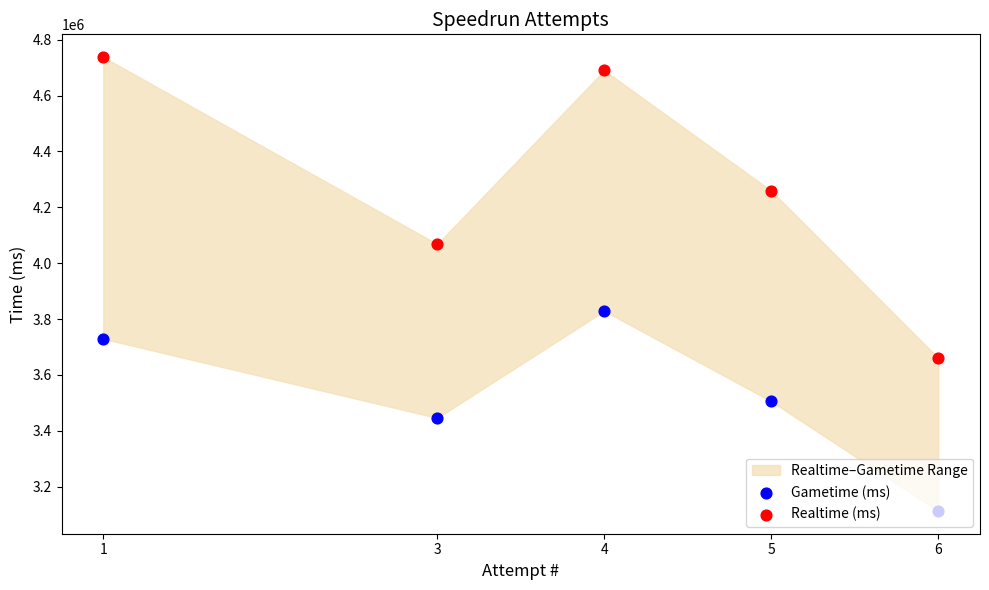

Which series has the largest total across all categories?

Realtime (ms)